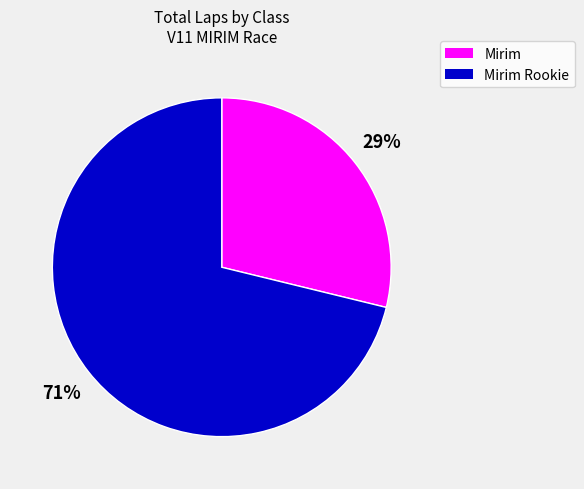

Approximately how many times larger is the value at Mirim compared to Mirim Rookie?

0.4